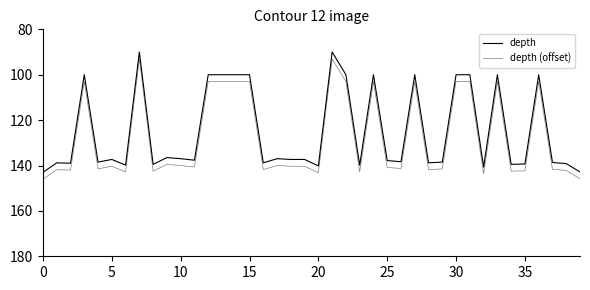

Is this an area chart (filled region under the line)?

No